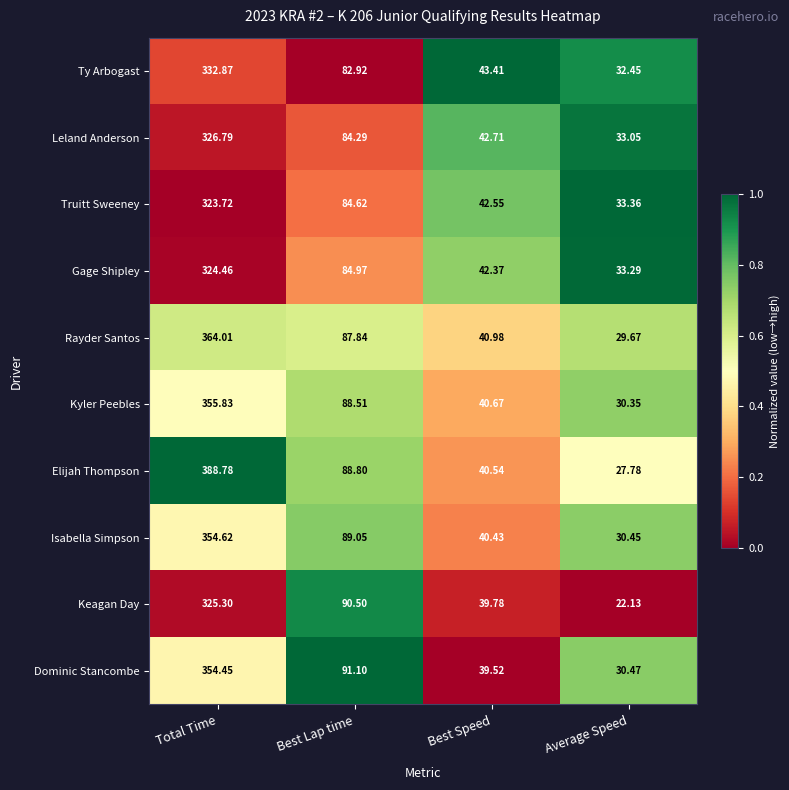

Which label corresponds to the smallest value in the chart?

Average Speed